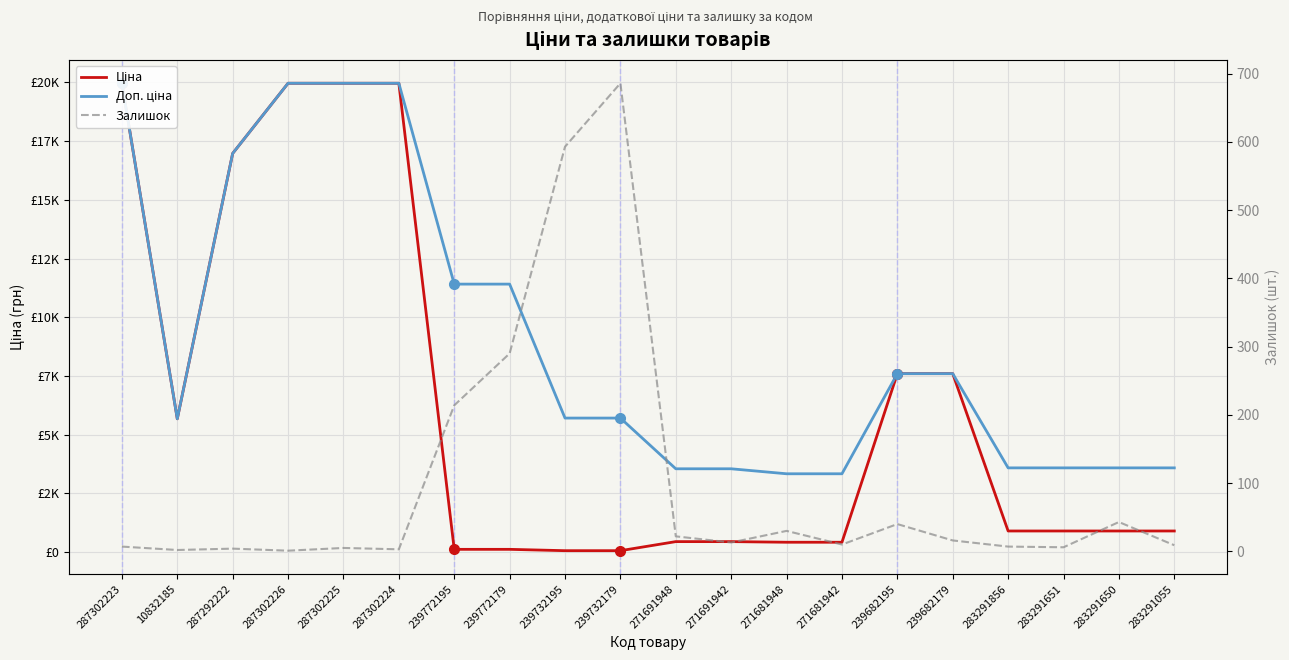

The Ціна series shows 31733.2 at 287302223. True or false?

False